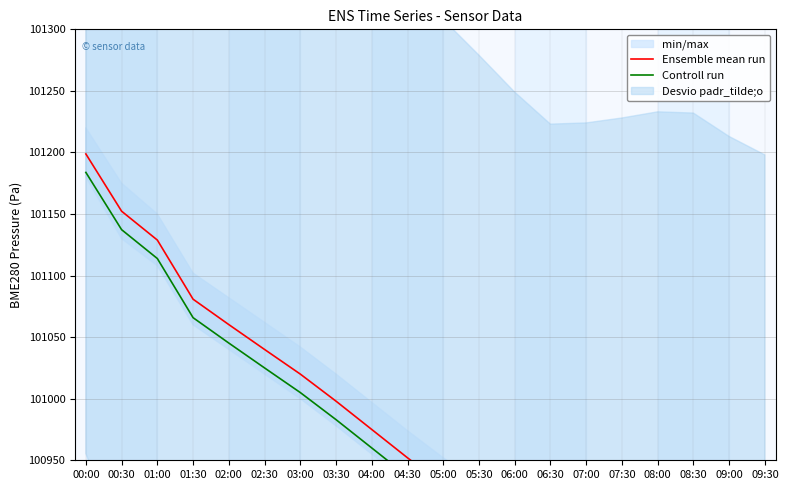

True or false: Ensemble mean run and Controll run intersect in this chart.

False